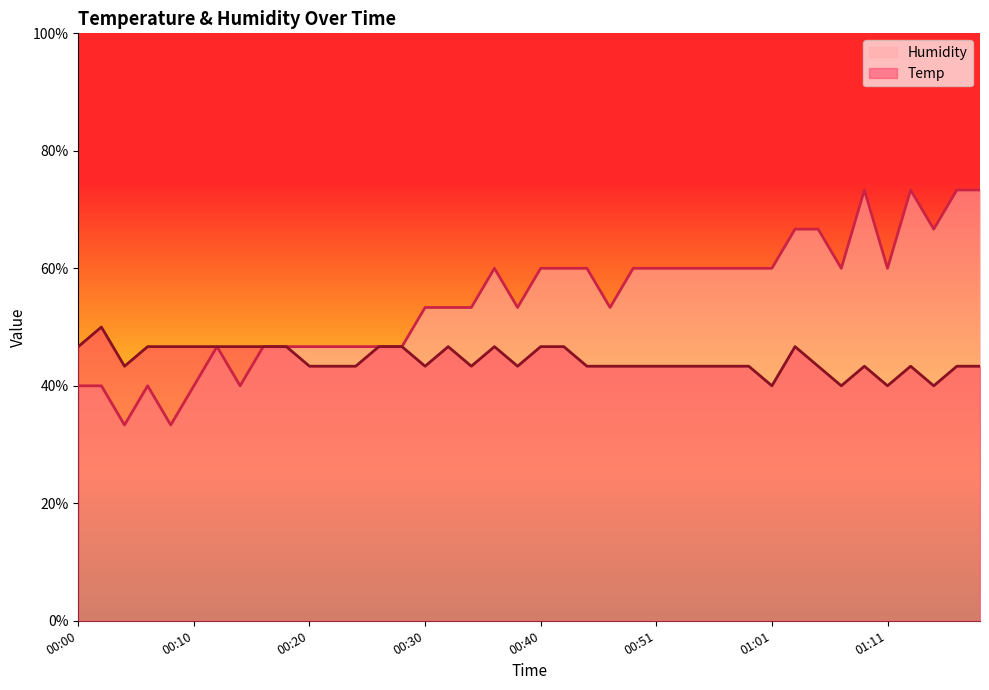

Which has a higher value, 00:32 or 00:22?

00:32